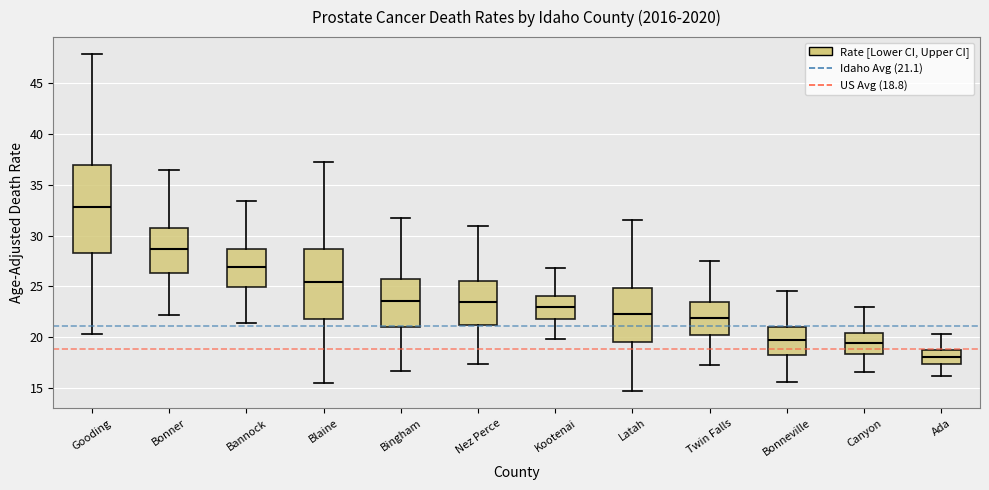

Which box is the tallest, from its lower edge to its upper edge?

Gooding